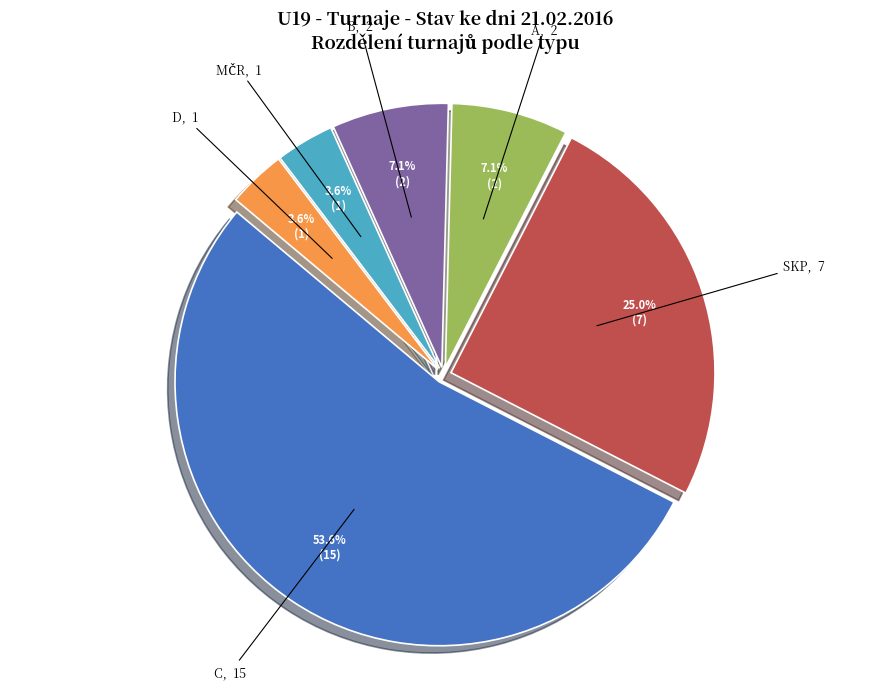

Which category accounts for the majority?

C